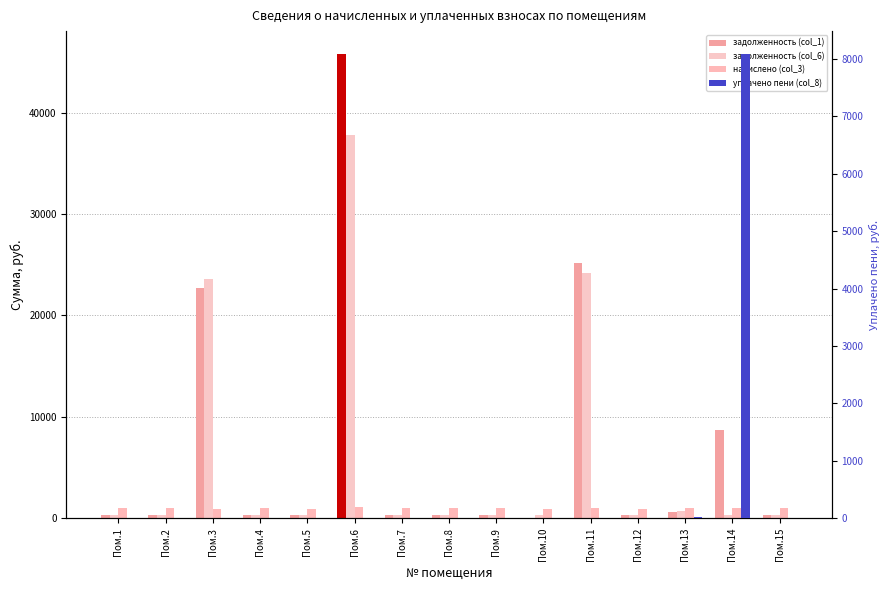

Is it true that задолженность (col_6) equals 474.3 at Пом.10?

False